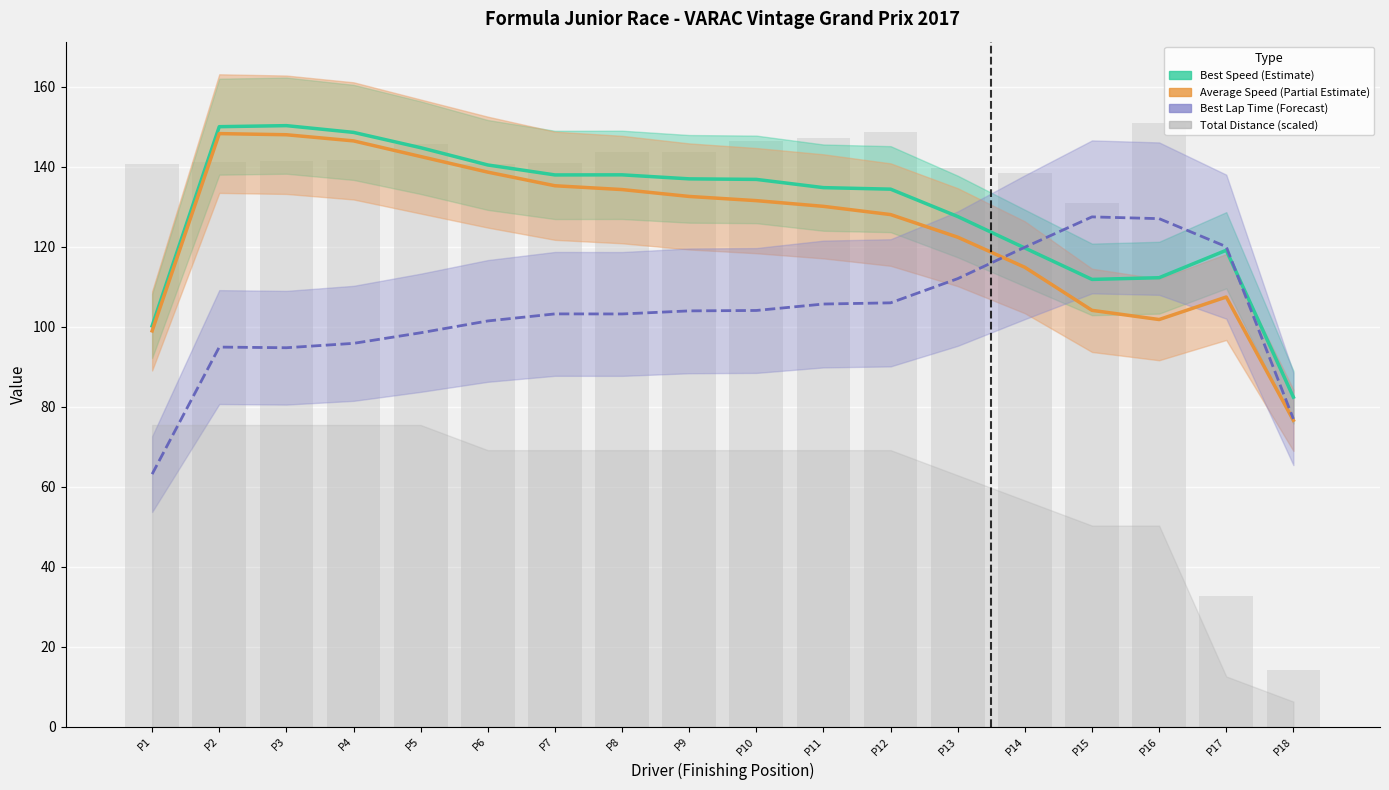

How many series are shown in this chart?

4